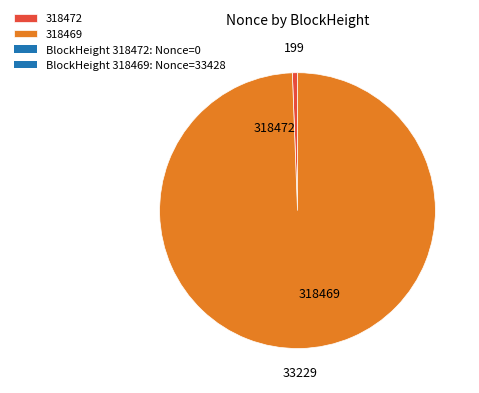

True or false: 318472 accounts for 7% of the total.

False